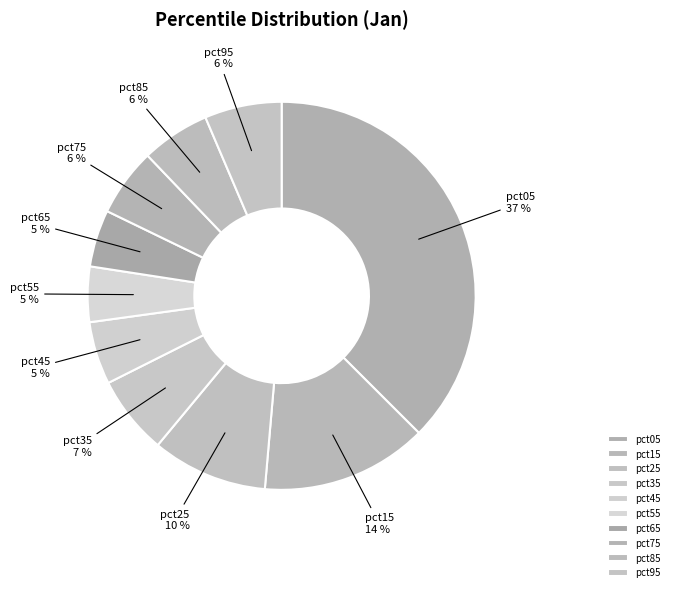

To the nearest percent, what is the difference between the pct65 and pct35 slice percentages?

2%